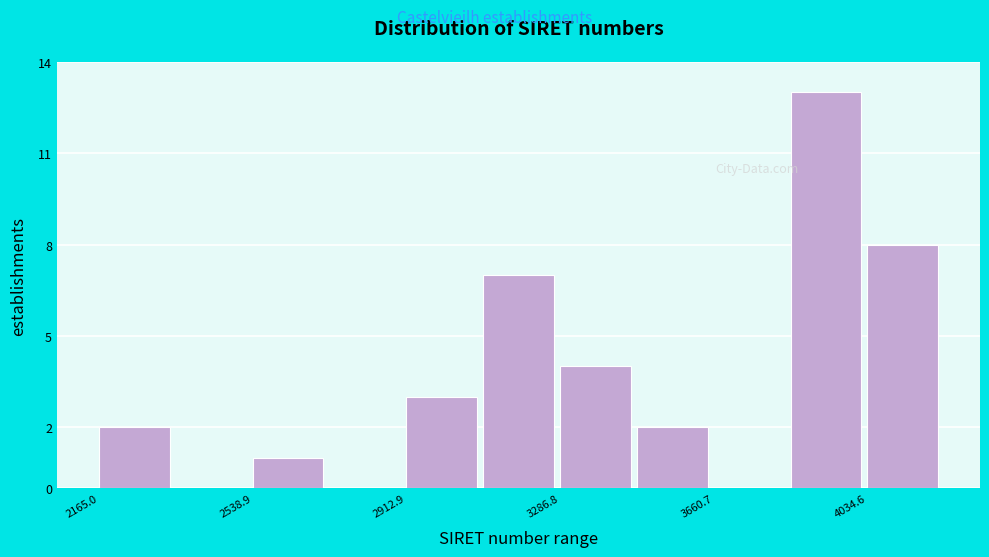

Around what value on the x-axis is the tallest bar? Give the approximate position of its centre, as read against the axis.

3950